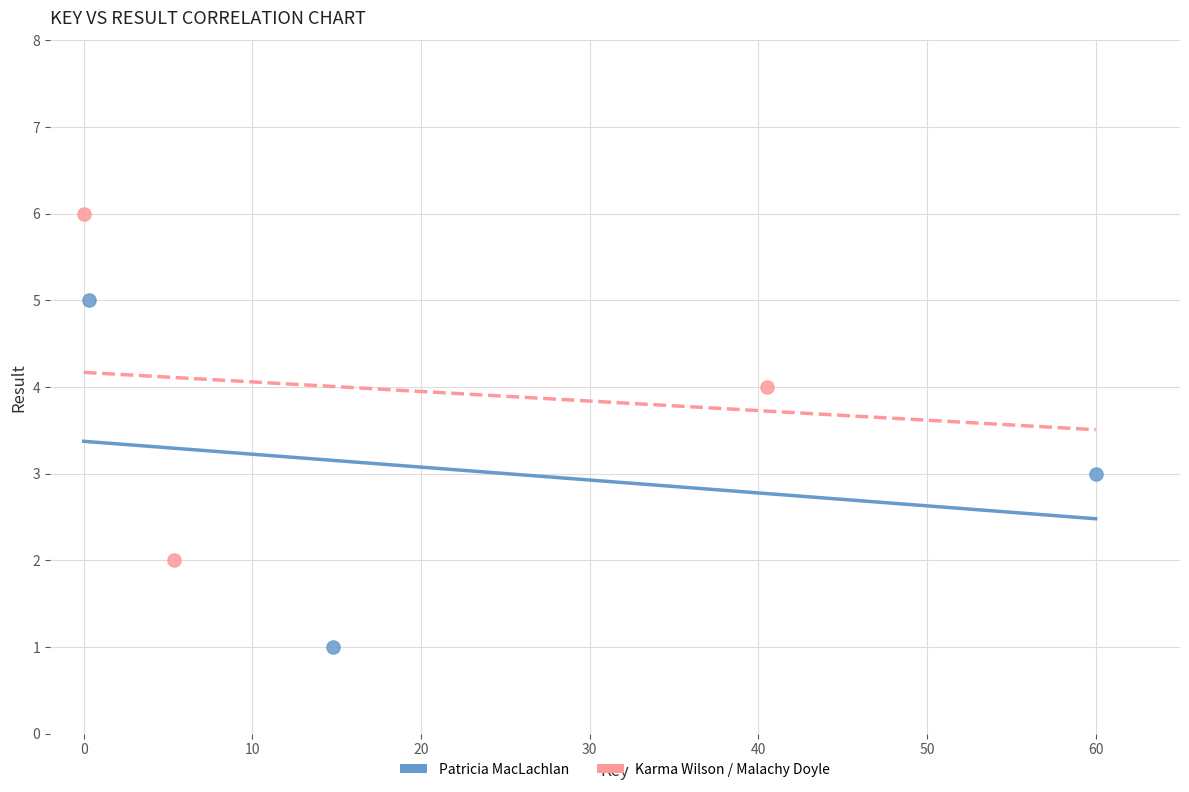

Which series reaches the maximum Y coordinate?

Karma Wilson / Malachy Doyle